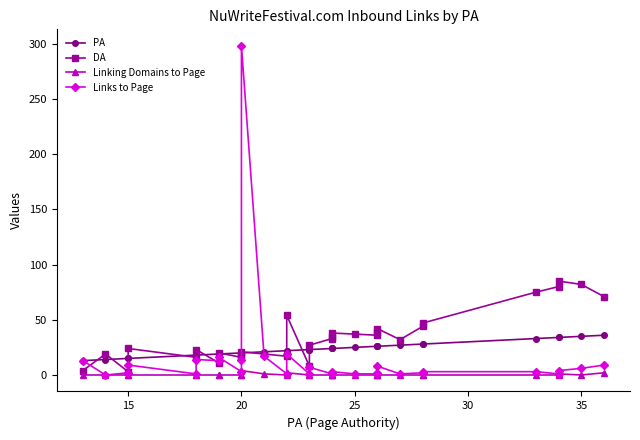

The Linking Domains to Page series shows 3 at 13. True or false?

False